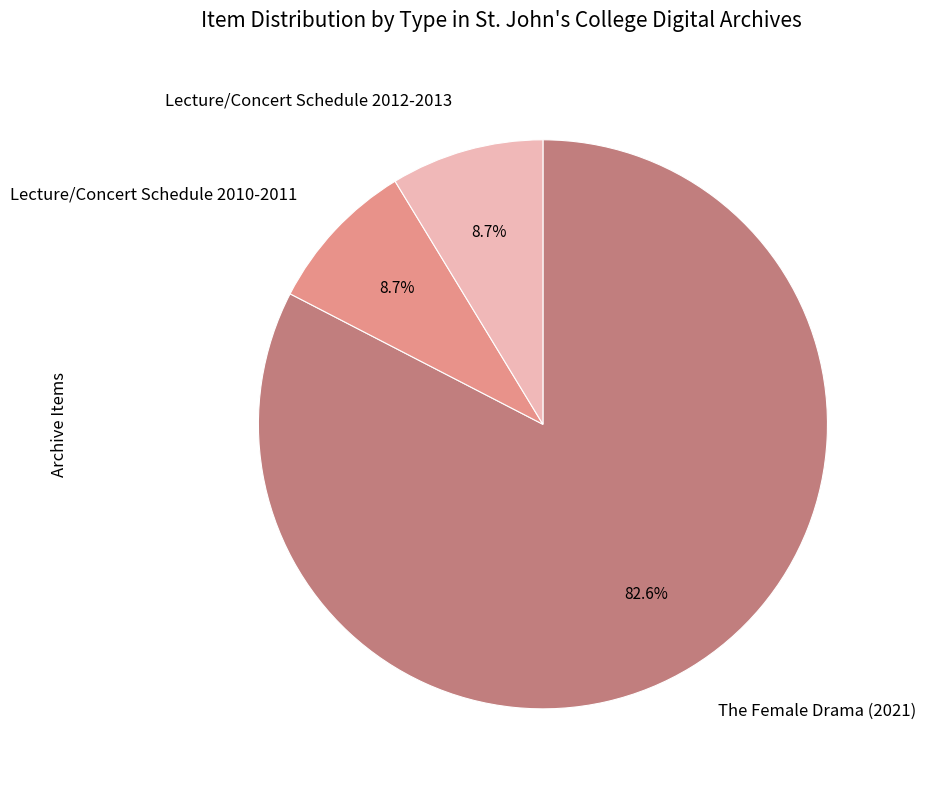

To the nearest percent, what is the average slice percentage?

33%